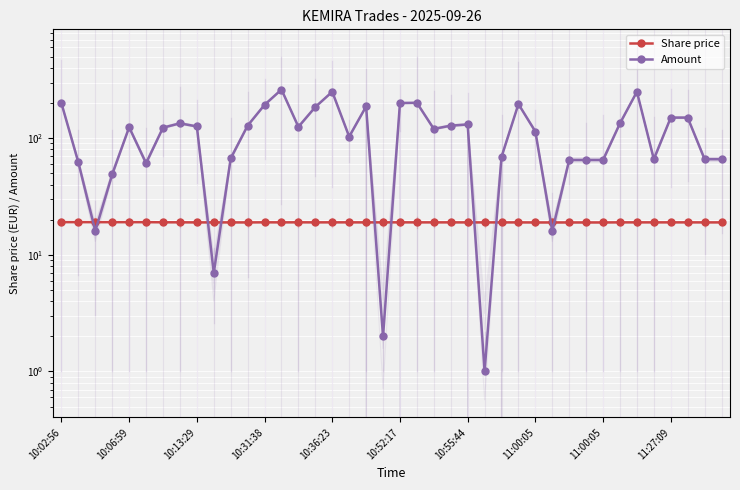

Which has a higher value, 10:02:56 or 14?

10:02:56